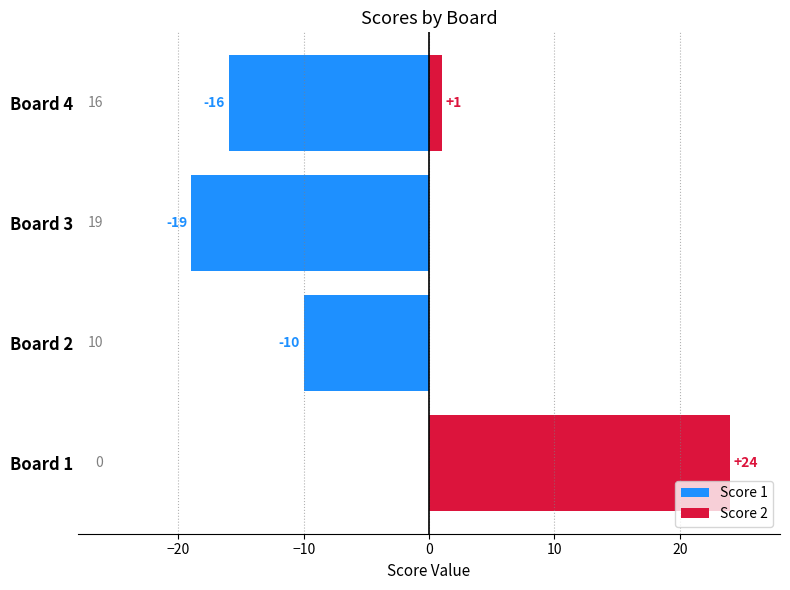

Is the value of Score 1 at Board 2 greater than the value of Score 2 at Board 3?

No